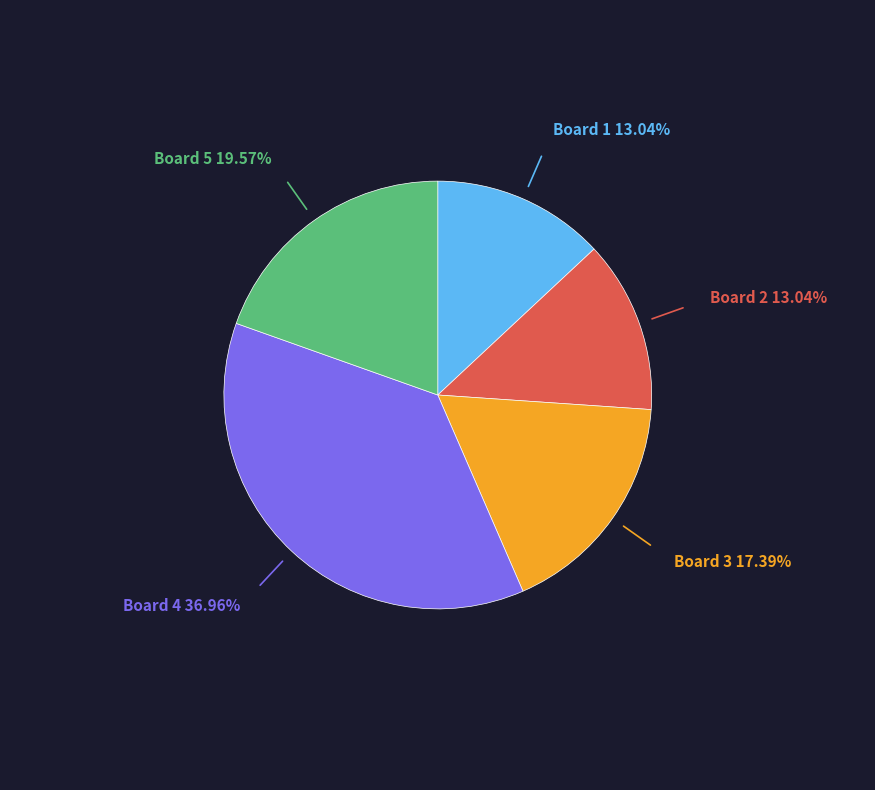

Does any single category account for the majority?

No